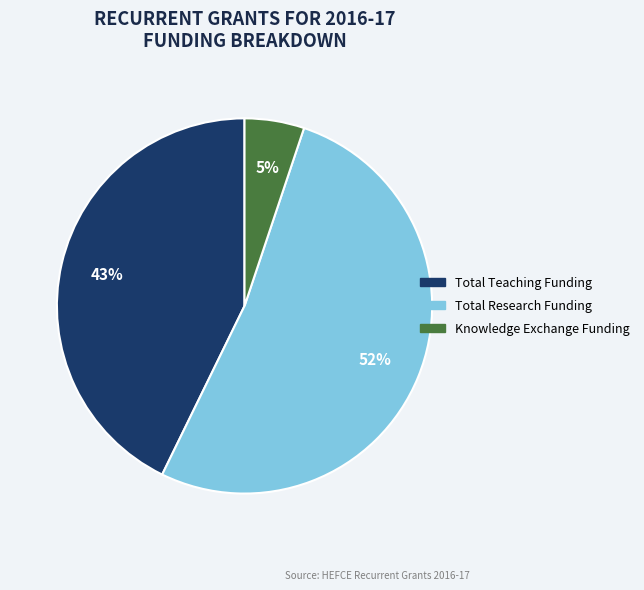

Does any single category account for the majority?

Yes